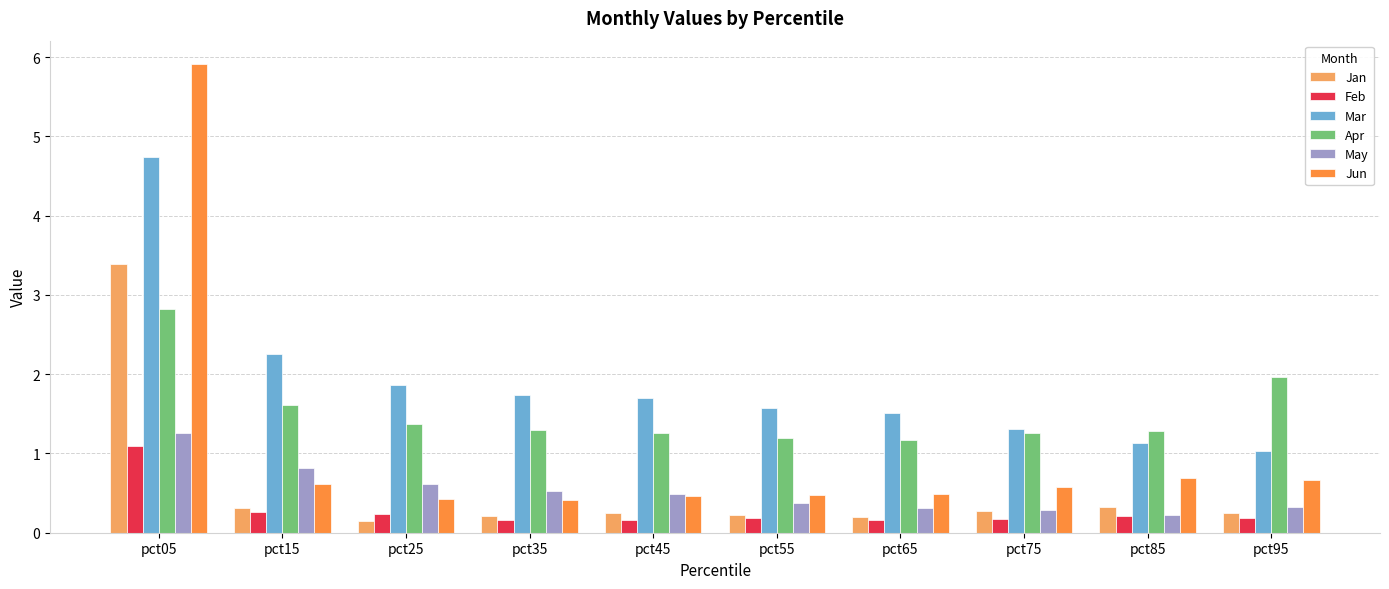

Reading right to left, extract all data points from this chart.

Jan: 0.2	0.3	0.3	0.2	0.2	0.2	0.2	0.1	0.3	3.4
Feb: 0.2	0.2	0.2	0.2	0.2	0.2	0.2	0.2	0.3	1.1
Mar: 1.0	1.1	1.3	1.5	1.6	1.7	1.7	1.9	2.3	4.7
Apr: 2.0	1.3	1.3	1.2	1.2	1.3	1.3	1.4	1.6	2.8
May: 0.3	0.2	0.3	0.3	0.4	0.5	0.5	0.6	0.8	1.3
Jun: 0.7	0.7	0.6	0.5	0.5	0.5	0.4	0.4	0.6	5.9